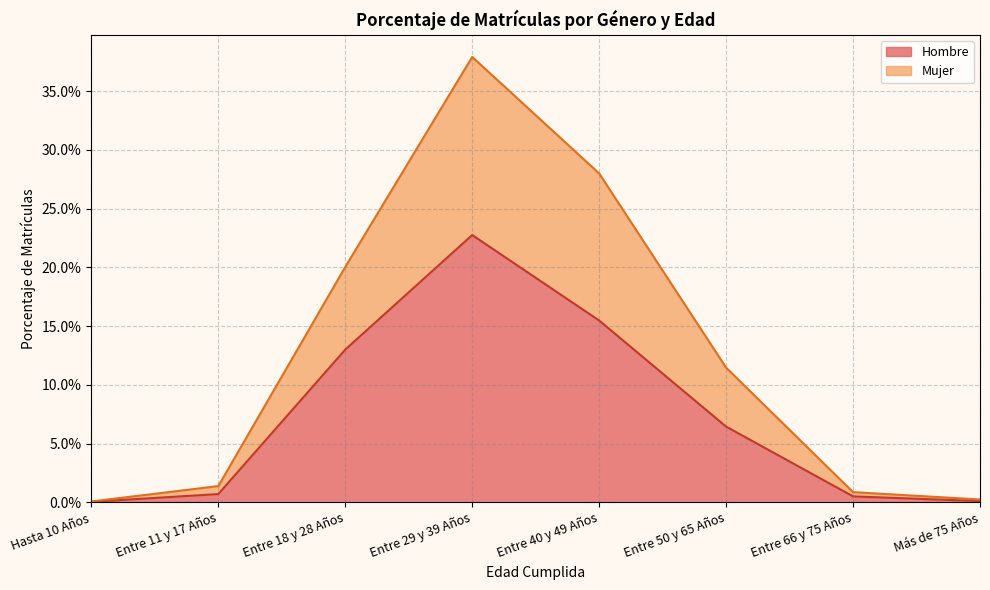

What is the sum of the Hombre values at Entre 40 y 49 Años and Entre 11 y 17 Años?

0.2